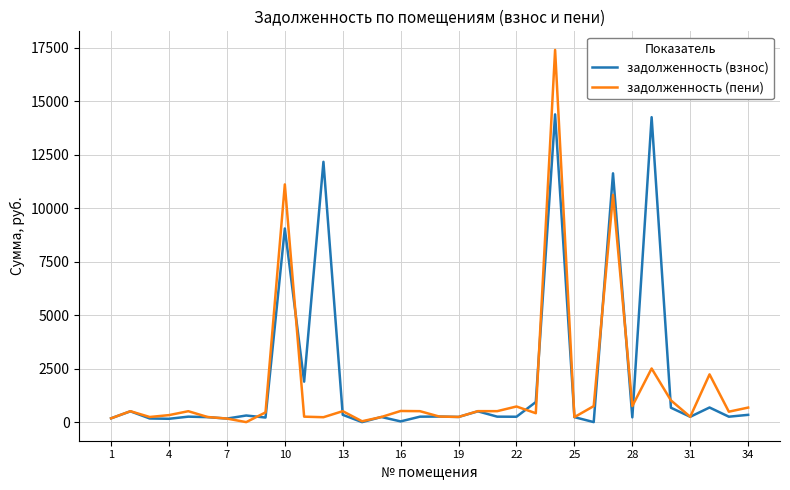

What is the maximum value for задолженность (пени)?

17404.6